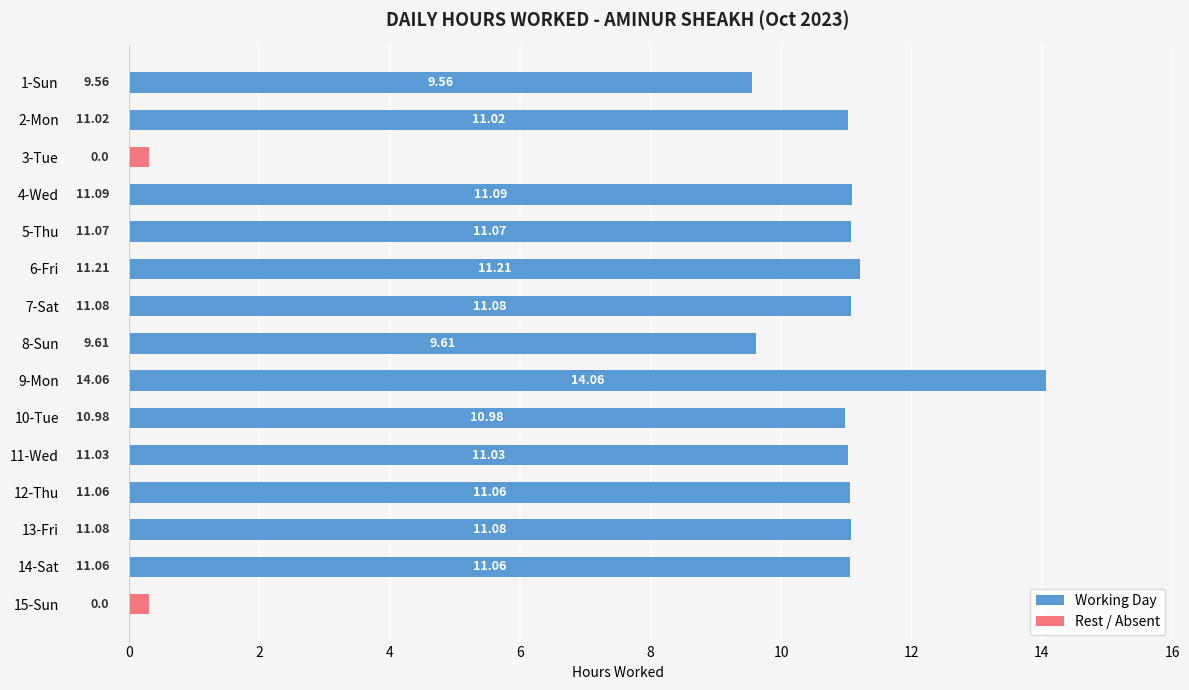

Does the chart contain stacked bars?

No